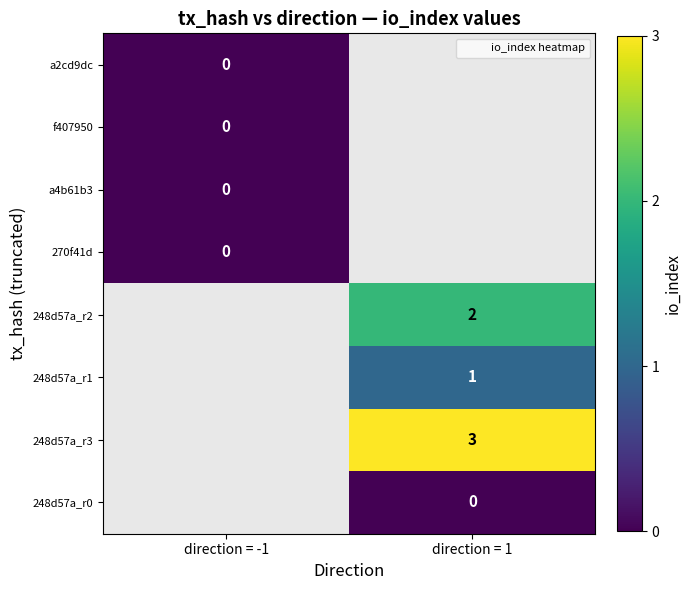

Read the 248d57a_r1 value at direction = 1.

1.0